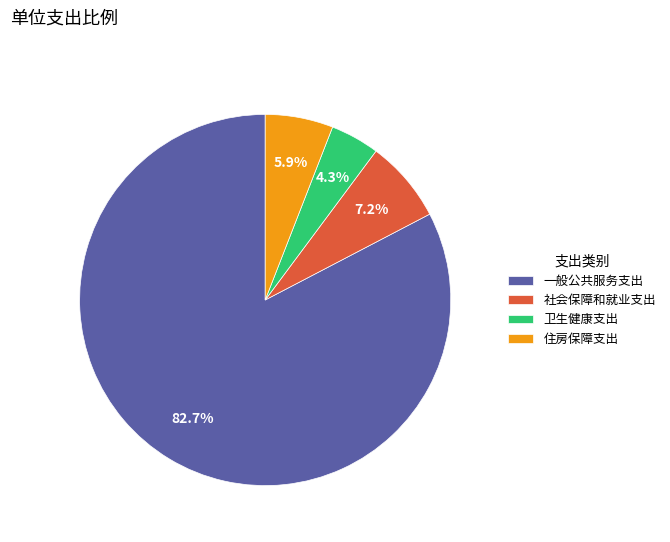

Which category has the biggest portion of the pie?

一般公共服务支出